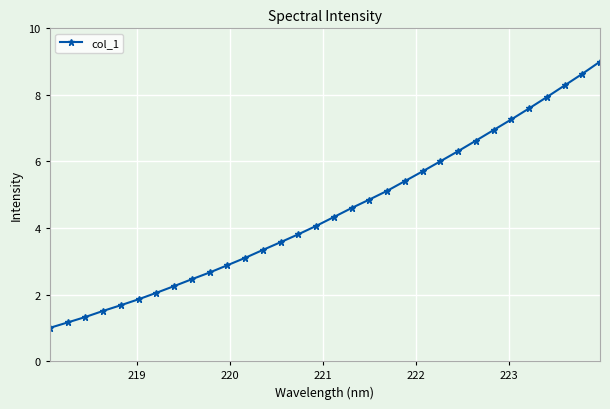

What is the value of the 30th point from the left?

8.3